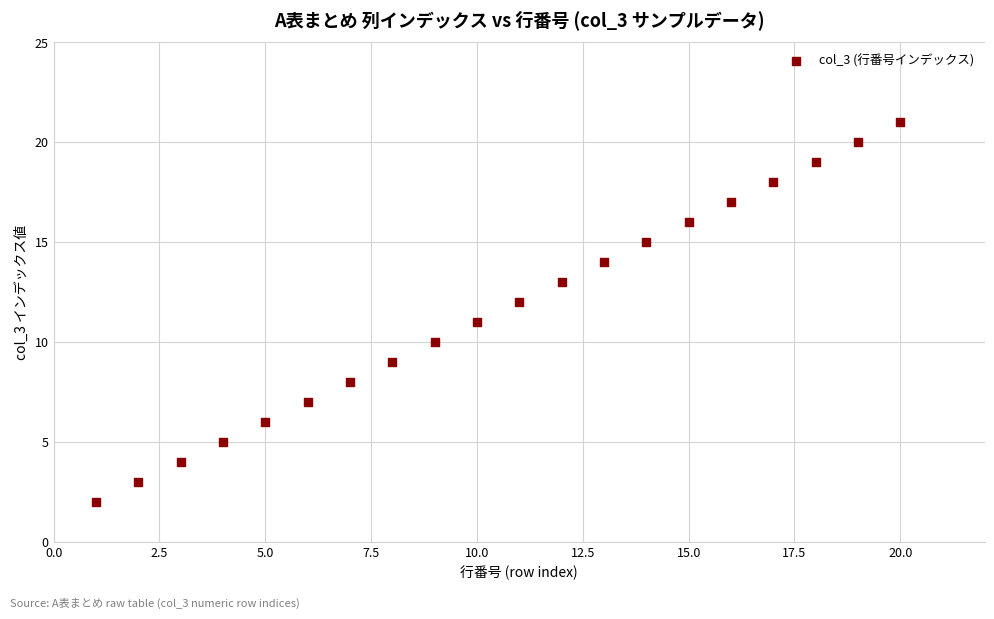

What is the range of X values (max minus min)?

19